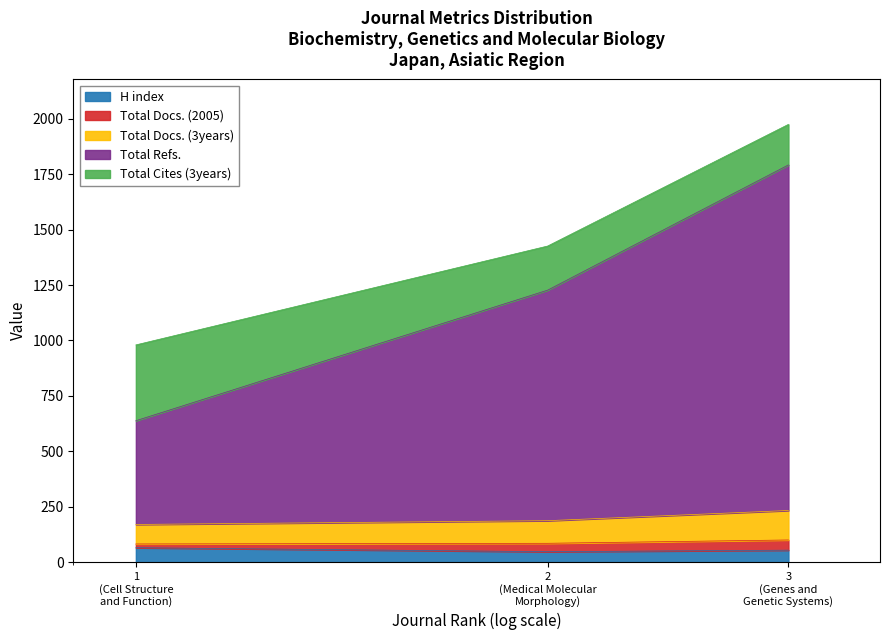

What are all the series names shown in the legend?

H index, Total Docs. (2005), Total Docs. (3years), Total Refs., Total Cites (3years)